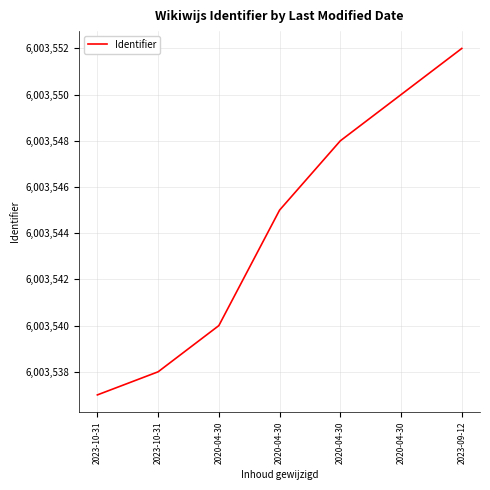

The chart shows a value of 9471572 at 2020-04-30. True or false?

False